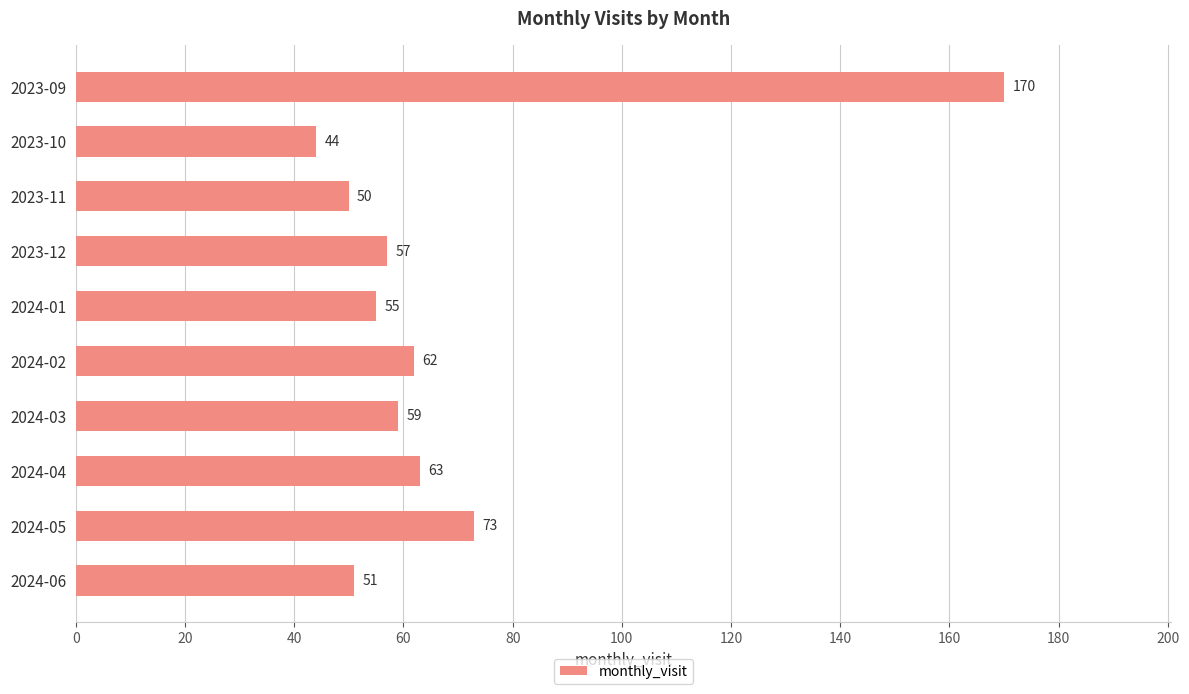

What is the label of the 7th bar from the bottom?

2023-12